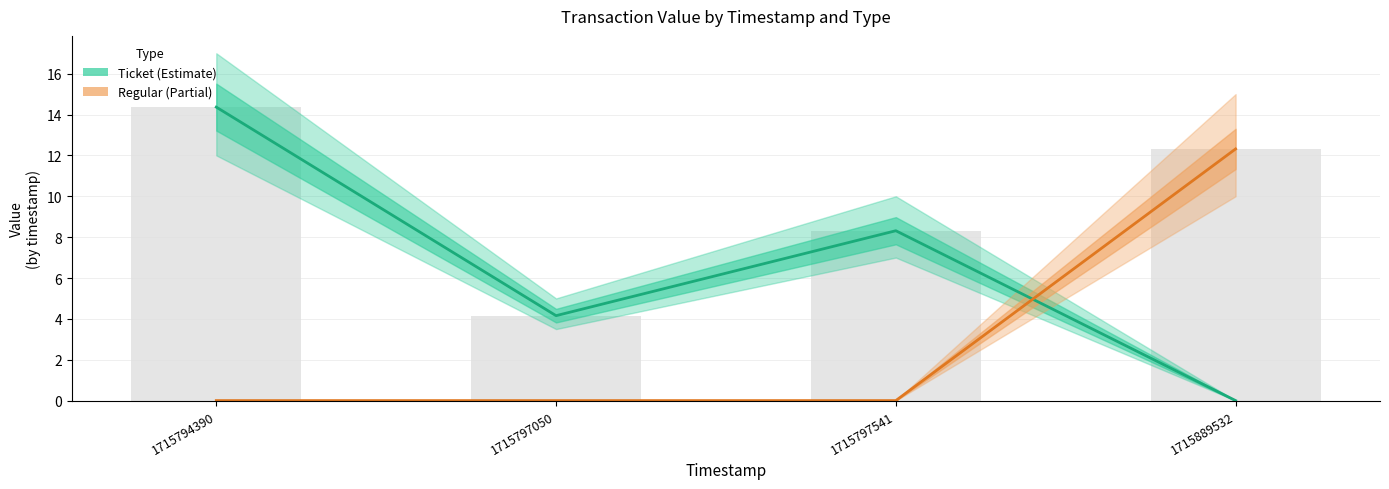

What is the approximate value of Ticket at 1715794390?

14.4